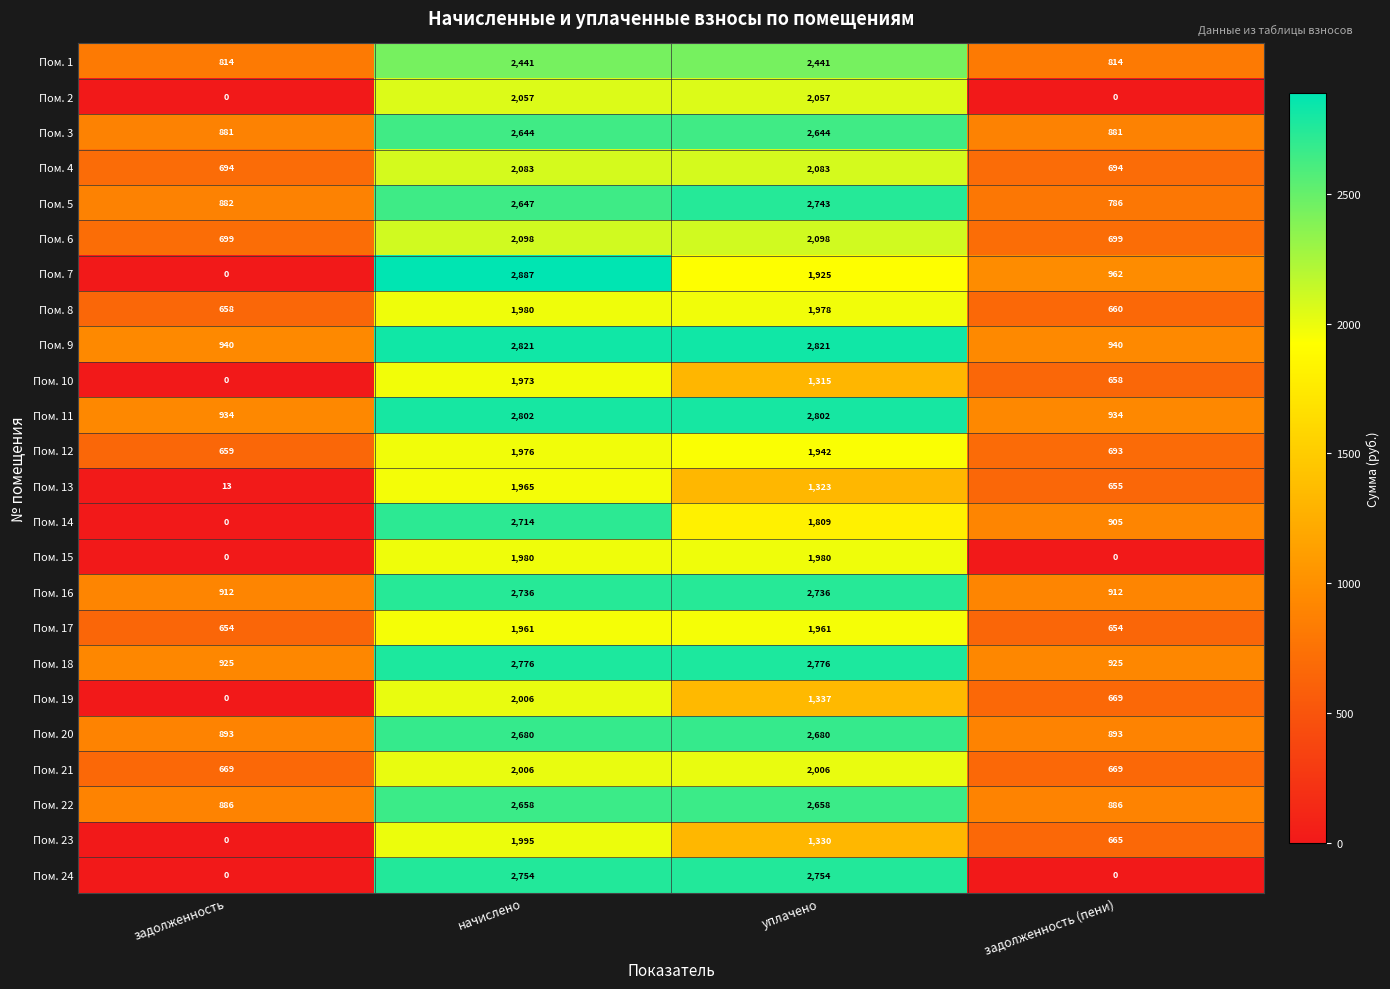

What is the sum of all Пом. 14 values?

5428